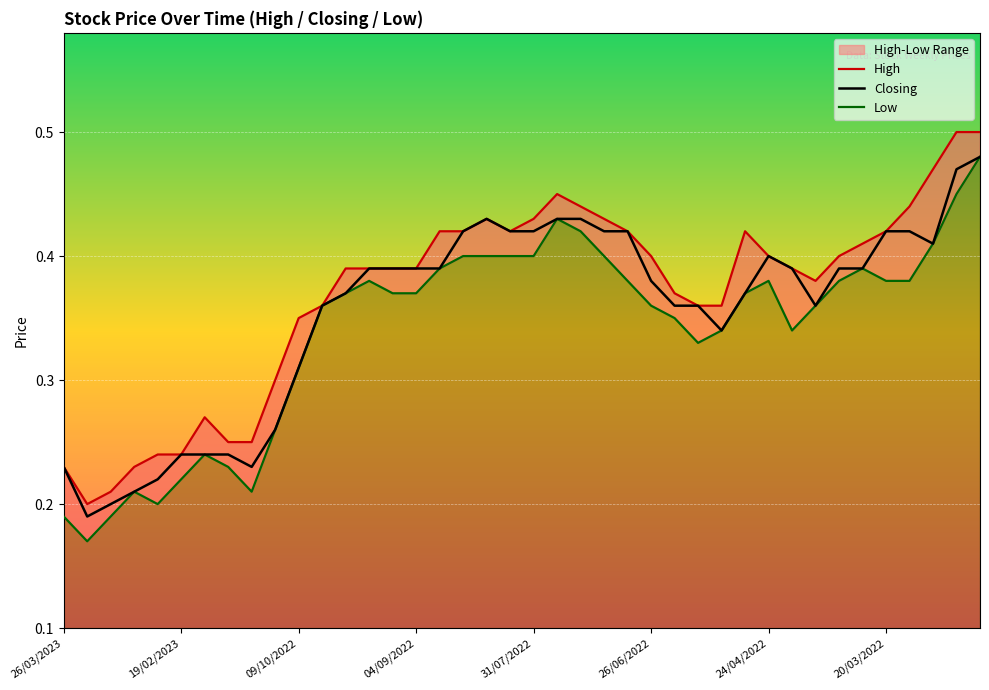

The Low series shows 0.1 at 24/04/2022. True or false?

False